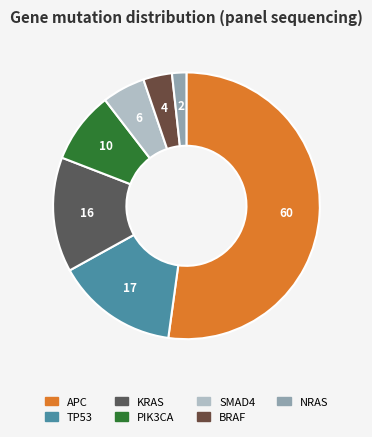

Count the number of slices in the pie.

7